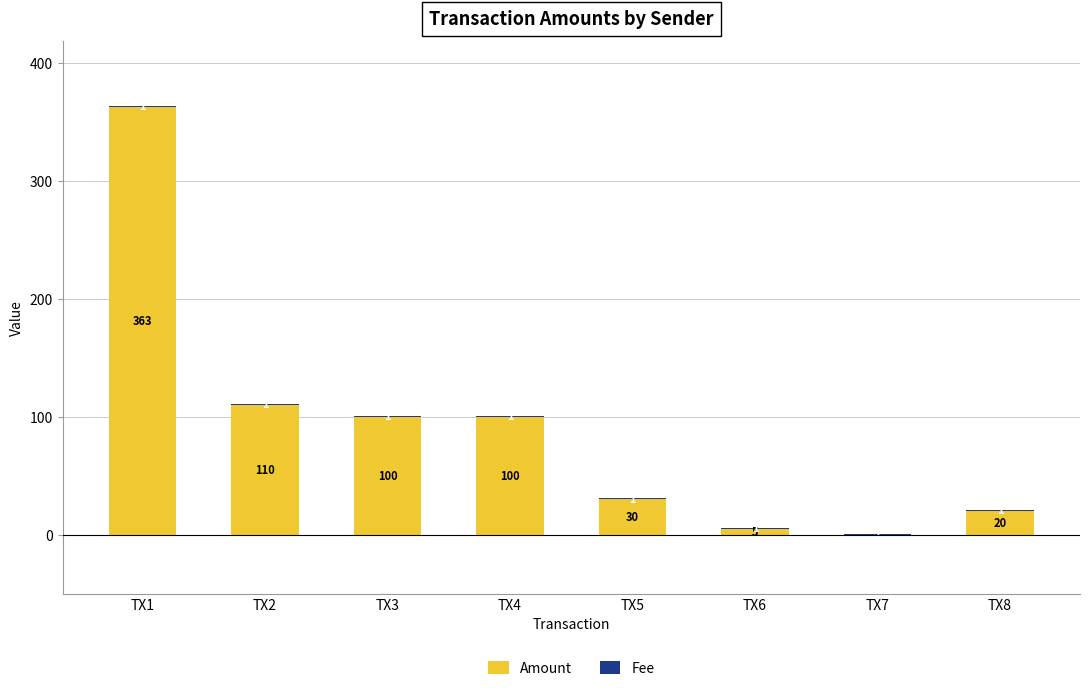

What is the difference between the Amount values at TX1 and TX4?

263